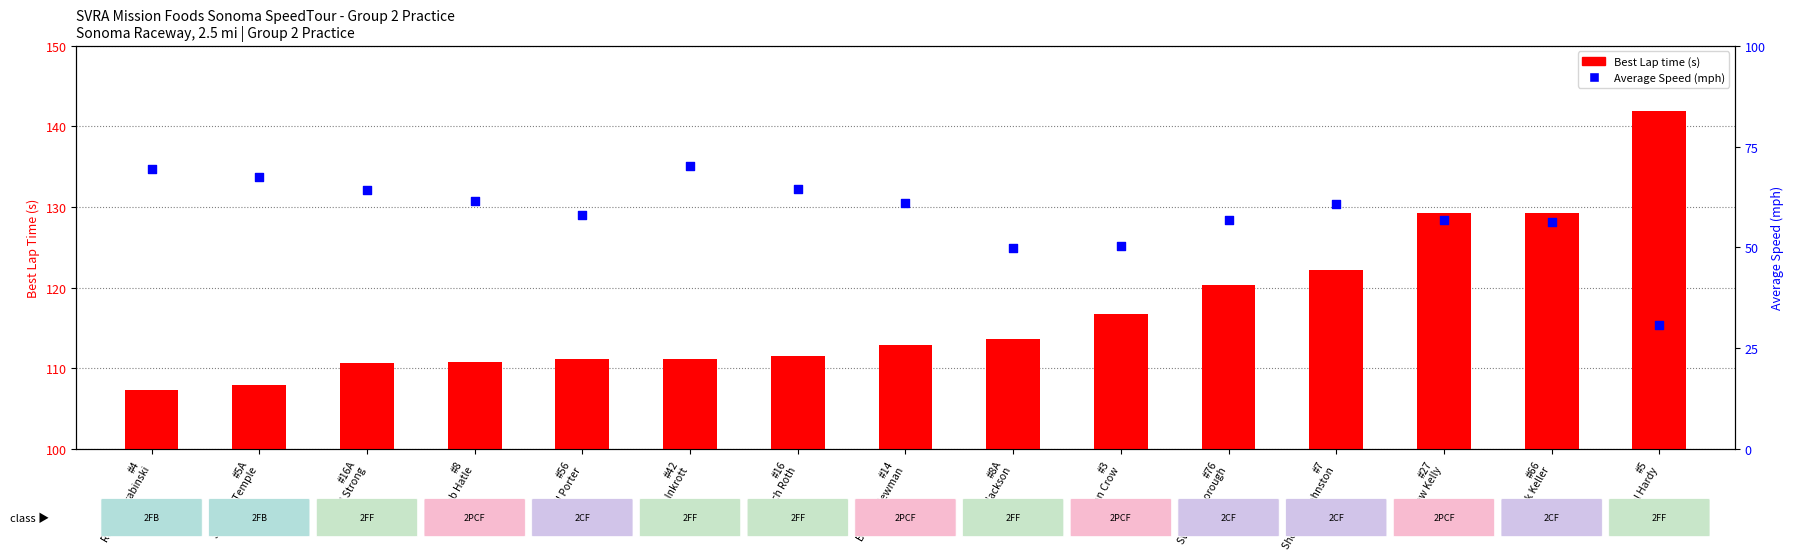

At which category is the sum across all series the highest?

#27
Matthew Kelly